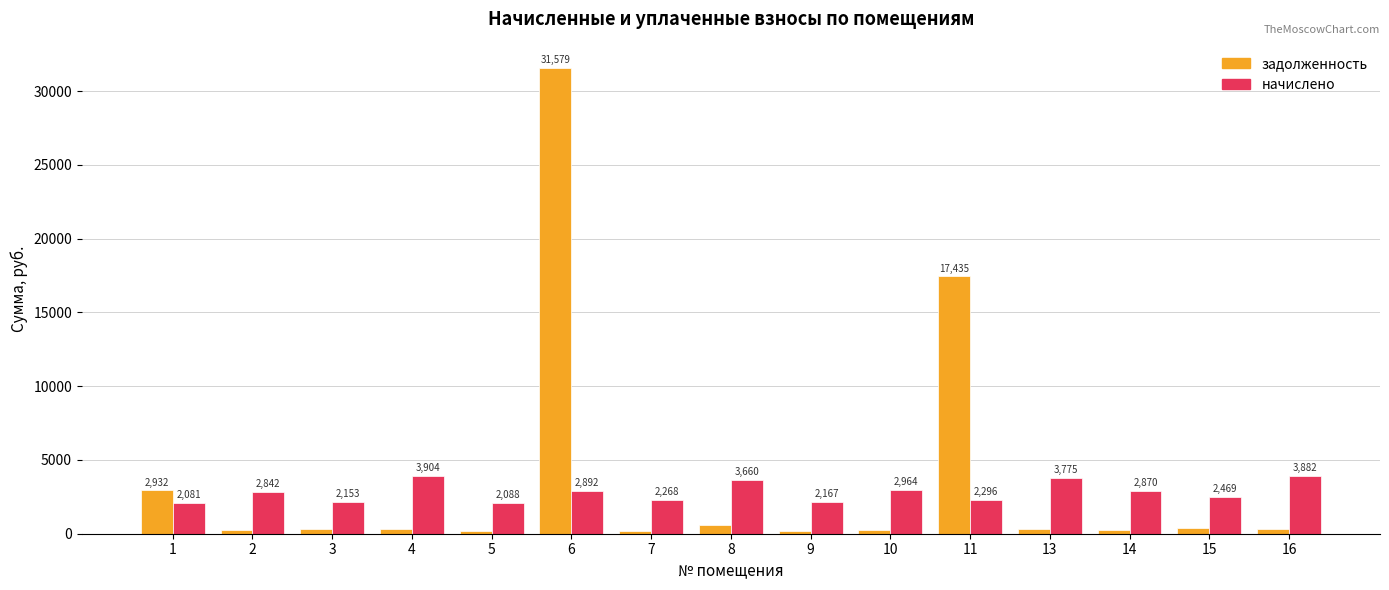

Is it true that задолженность equals 325.3 at 4?

True